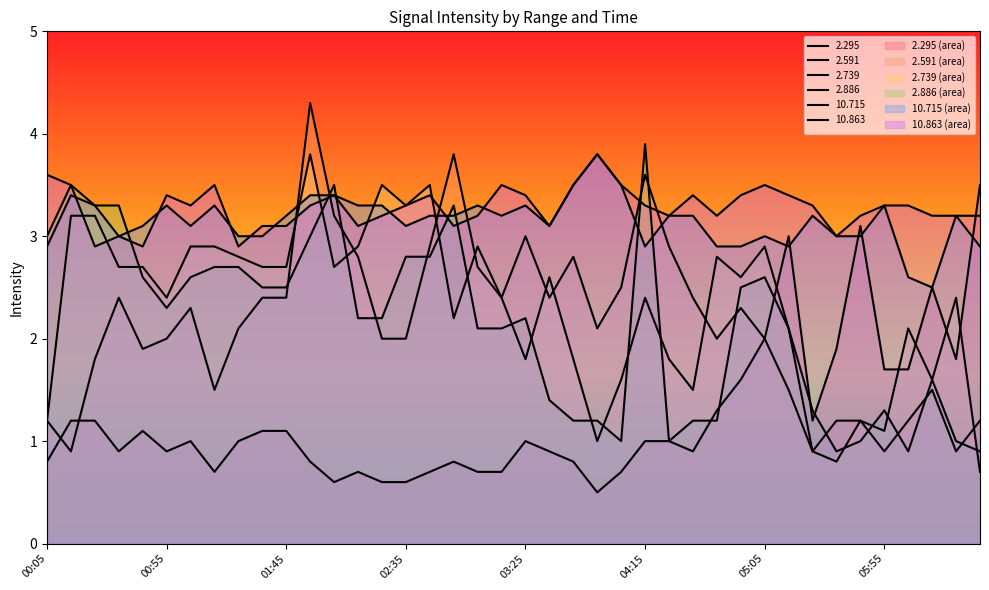

Reading left to right, what are all the values shown in this chart?

  2.295: 00:05=0.8	00:15=1.2	00:25=1.2	00:35=0.9	00:45=1.1	00:55=0.9	01:05=1.0	01:15=0.7	01:25=1.0	01:35=1.1	01:45=1.1	01:55=0.8	02:05=0.6	02:15=0.7	02:25=0.6	02:35=0.6	02:45=0.7	02:55=0.8	03:05=0.7	03:15=0.7	03:25=1.0	03:35=0.9	03:45=0.8	03:55=0.5	04:05=0.7	04:15=1.0	04:25=1.0	04:35=0.9	04:45=1.3	04:55=1.6	05:05=2.0	05:15=3.0	05:25=1.2	05:35=1.9	05:45=3.1	05:55=1.7	06:05=1.7	06:15=2.5	06:25=1.8	06:35=3.5
  2.591: 00:05=1.2	00:15=0.9	00:25=1.8	00:35=2.4	00:45=1.9	00:55=2.0	01:05=2.3	01:15=1.5	01:25=2.1	01:35=2.4	01:45=2.4	01:55=4.3	02:05=3.2	02:15=2.8	02:25=2.0	02:35=2.0	02:45=2.9	02:55=3.8	03:05=2.7	03:15=2.4	03:25=3.0	03:35=2.4	03:45=2.8	03:55=2.1	04:05=2.5	04:15=3.6	04:25=2.9	04:35=2.4	04:45=2.0	04:55=2.3	05:05=2.0	05:15=1.5	05:25=0.9	05:35=1.2	05:45=1.2	05:55=0.9	06:05=1.2	06:15=1.5	06:25=0.9	06:35=1.2
  2.739: 00:05=1.2	00:15=3.2	00:25=3.2	00:35=2.7	00:45=2.7	00:55=2.4	01:05=2.9	01:15=2.9	01:25=2.8	01:35=2.7	01:45=2.7	01:55=3.8	02:05=2.7	02:15=2.9	02:25=3.5	02:35=3.3	02:45=3.5	02:55=2.2	03:05=2.9	03:15=2.4	03:25=1.8	03:35=2.6	03:45=1.8	03:55=1.0	04:05=1.6	04:15=2.4	04:25=1.8	04:35=1.5	04:45=2.8	04:55=2.6	05:05=2.9	05:15=2.1	05:25=0.9	05:35=0.8	05:45=1.2	05:55=1.1	06:05=2.1	06:15=1.6	06:25=2.4	06:35=0.7
  2.886: 00:05=3.0	00:15=3.5	00:25=3.3	00:35=3.3	00:45=2.6	00:55=2.3	01:05=2.6	01:15=2.7	01:25=2.7	01:35=2.5	01:45=2.5	01:55=3.0	02:05=3.5	02:15=2.2	02:25=2.2	02:35=2.8	02:45=2.8	02:55=3.3	03:05=2.1	03:15=2.1	03:25=2.2	03:35=1.4	03:45=1.2	03:55=1.2	04:05=1.0	04:15=3.9	04:25=1.0	04:35=1.2	04:45=1.2	04:55=2.5	05:05=2.6	05:15=2.1	05:25=1.3	05:35=0.9	05:45=1.0	05:55=1.3	06:05=0.9	06:15=1.6	06:25=1.0	06:35=0.9
 10.715: 00:05=2.9	00:15=3.4	00:25=3.3	00:35=3.0	00:45=3.1	00:55=3.3	01:05=3.1	01:15=3.3	01:25=3.0	01:35=3.0	01:45=3.2	01:55=3.4	02:05=3.4	02:15=3.3	02:25=3.3	02:35=3.1	02:45=3.2	02:55=3.2	03:05=3.3	03:15=3.2	03:25=3.3	03:35=3.1	03:45=3.5	03:55=3.8	04:05=3.5	04:15=2.9	04:25=3.2	04:35=3.2	04:45=2.9	04:55=2.9	05:05=3.0	05:15=2.9	05:25=3.2	05:35=3.0	05:45=3.0	05:55=3.3	06:05=2.6	06:15=2.5	06:25=3.2	06:35=2.9
 10.863: 00:05=3.6	00:15=3.5	00:25=2.9	00:35=3.0	00:45=2.9	00:55=3.4	01:05=3.3	01:15=3.5	01:25=2.9	01:35=3.1	01:45=3.1	01:55=3.3	02:05=3.4	02:15=3.1	02:25=3.2	02:35=3.3	02:45=3.4	02:55=3.1	03:05=3.2	03:15=3.5	03:25=3.4	03:35=3.1	03:45=3.5	03:55=3.8	04:05=3.5	04:15=3.3	04:25=3.2	04:35=3.4	04:45=3.2	04:55=3.4	05:05=3.5	05:15=3.4	05:25=3.3	05:35=3.0	05:45=3.2	05:55=3.3	06:05=3.3	06:15=3.2	06:25=3.2	06:35=3.2